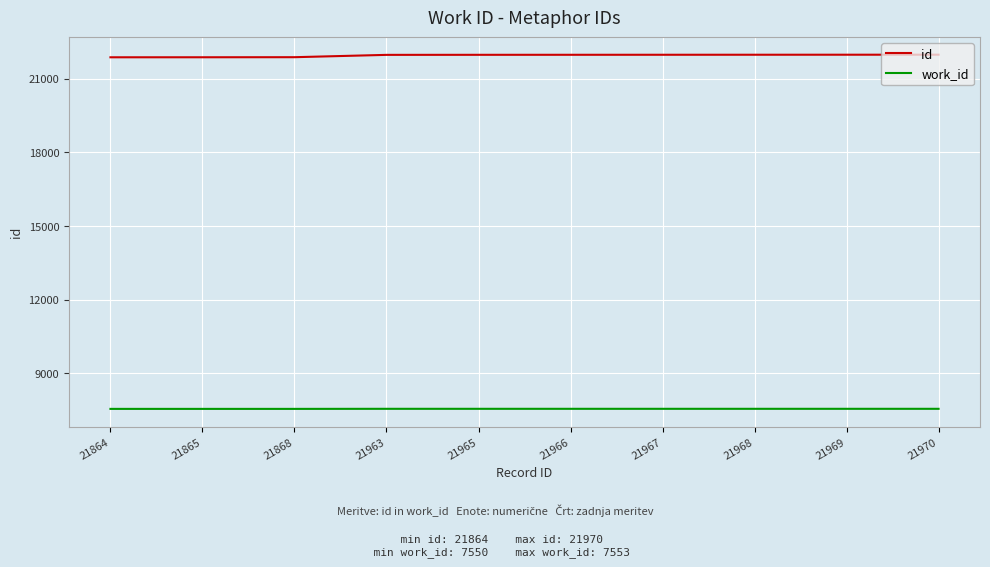

True or false: id and work_id intersect in this chart.

False